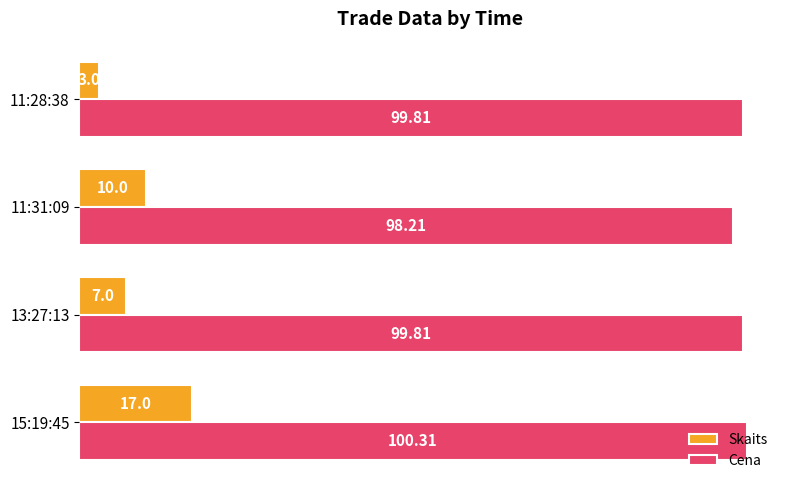

Rank the series by their maximum value, from highest to lowest.

Cena, Skaits